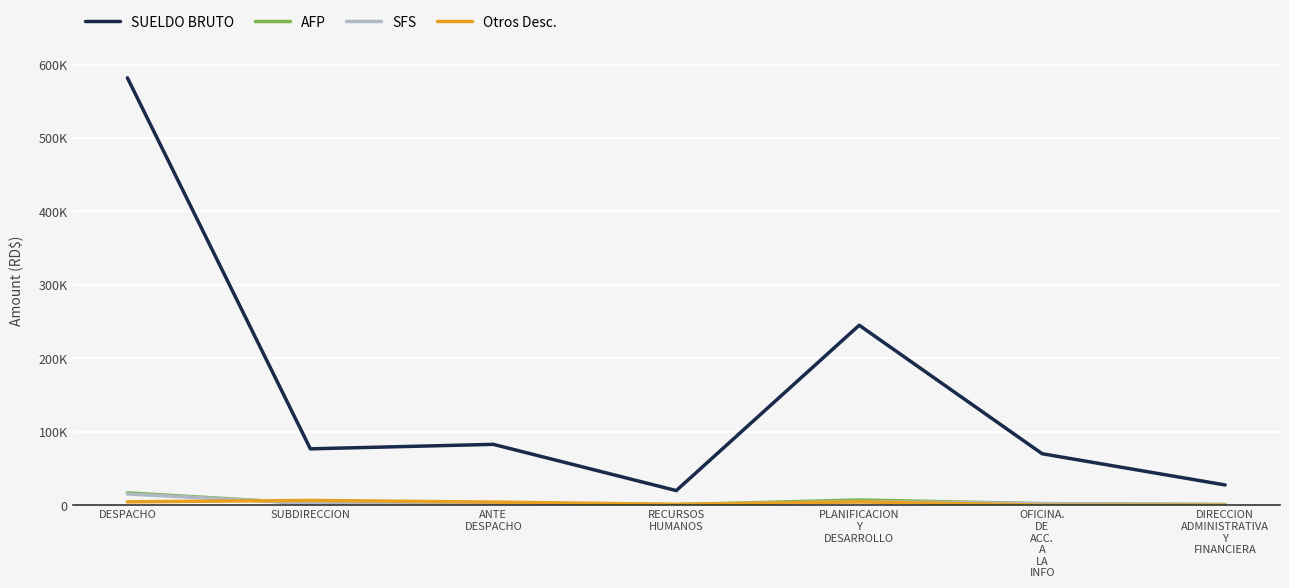

Is the value of SFS at RECURSOS
HUMANOS greater than the value of AFP at RECURSOS
HUMANOS?

Yes